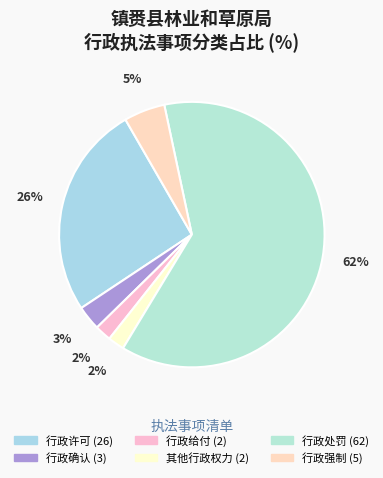

To the nearest percent, what portion does 行政确认 represent?

3%